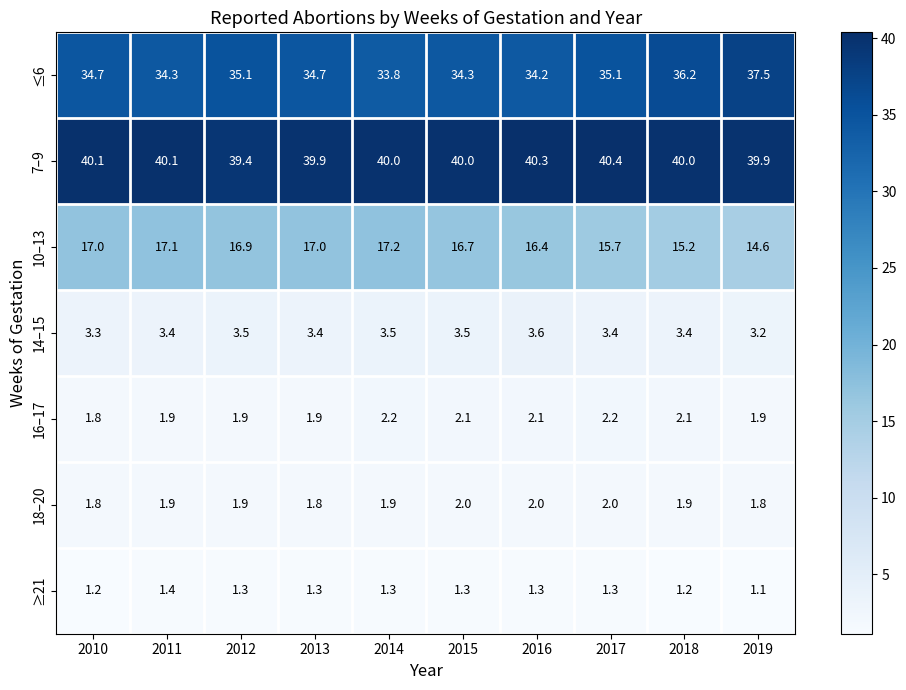

Rank the series at 2018 from lowest to highest value.

≥21, 18–20, 16–17, 14–15, 10–13, ≤6, 7–9